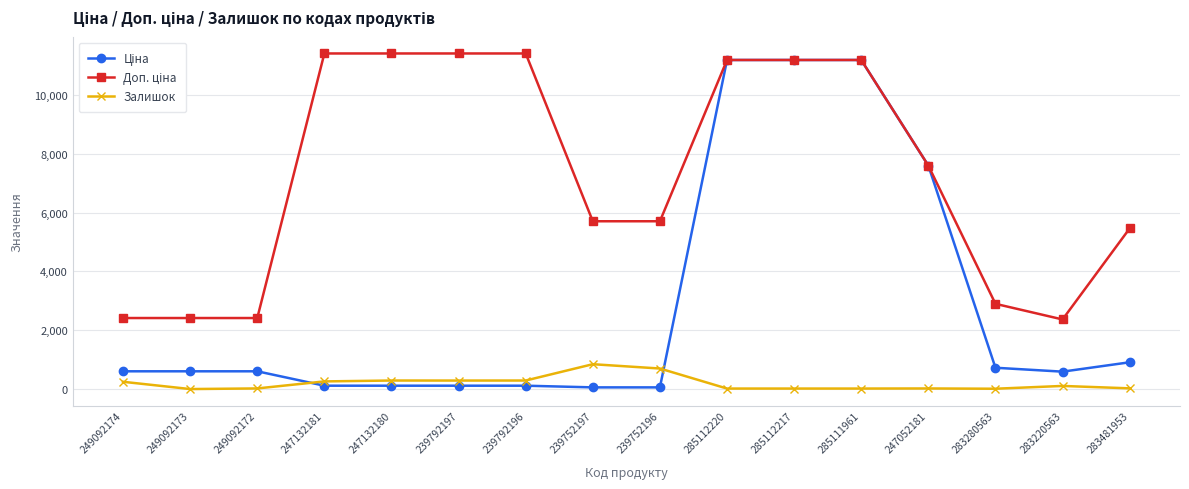

Count the number of data series in this chart.

3